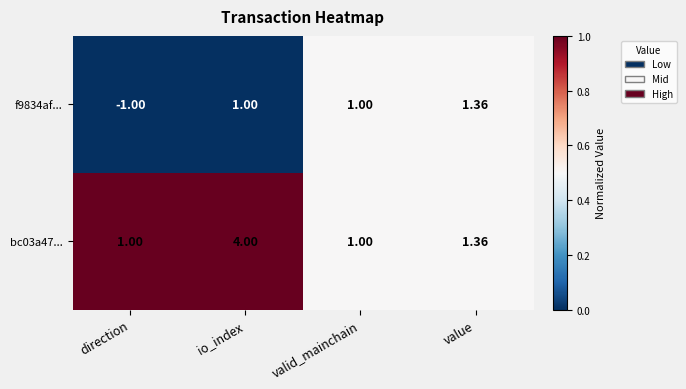

At which label does bc03a47... reach its peak?

io_index